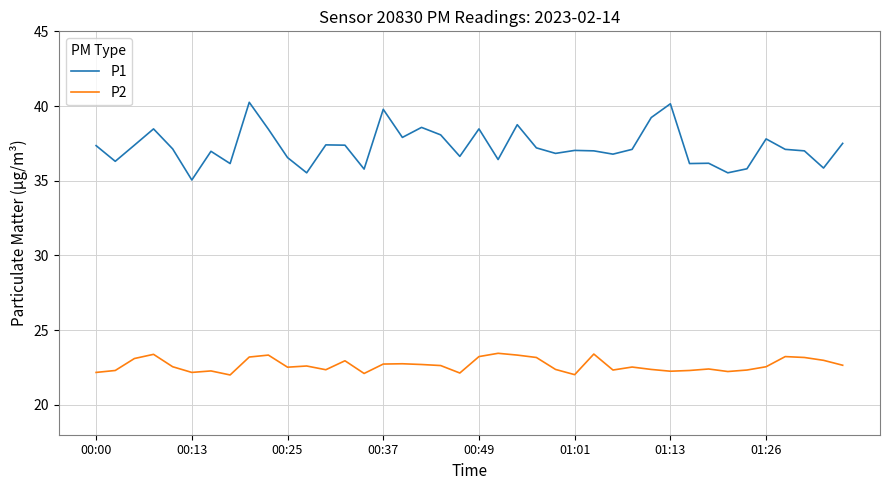

List the series in order of their overall mean, lowest first.

P2, P1